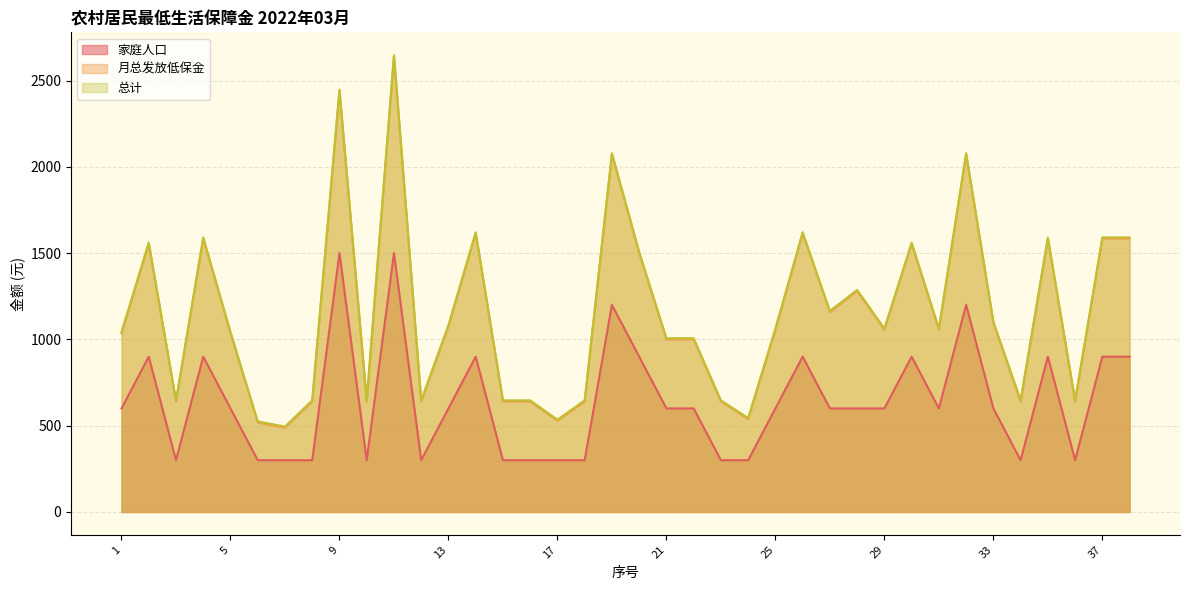

What are all the series names shown in the legend?

家庭人口, 月总发放低保金, 总计